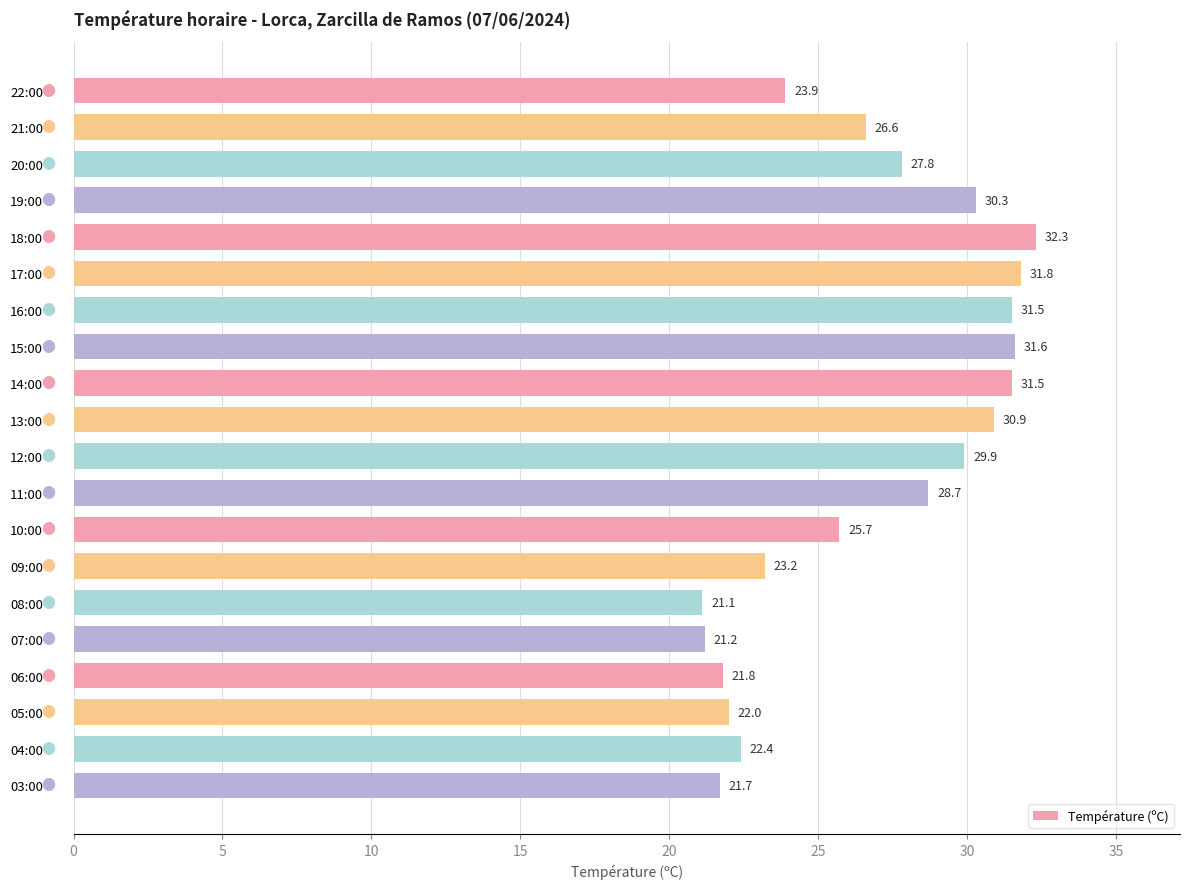

What is the average value?

26.8